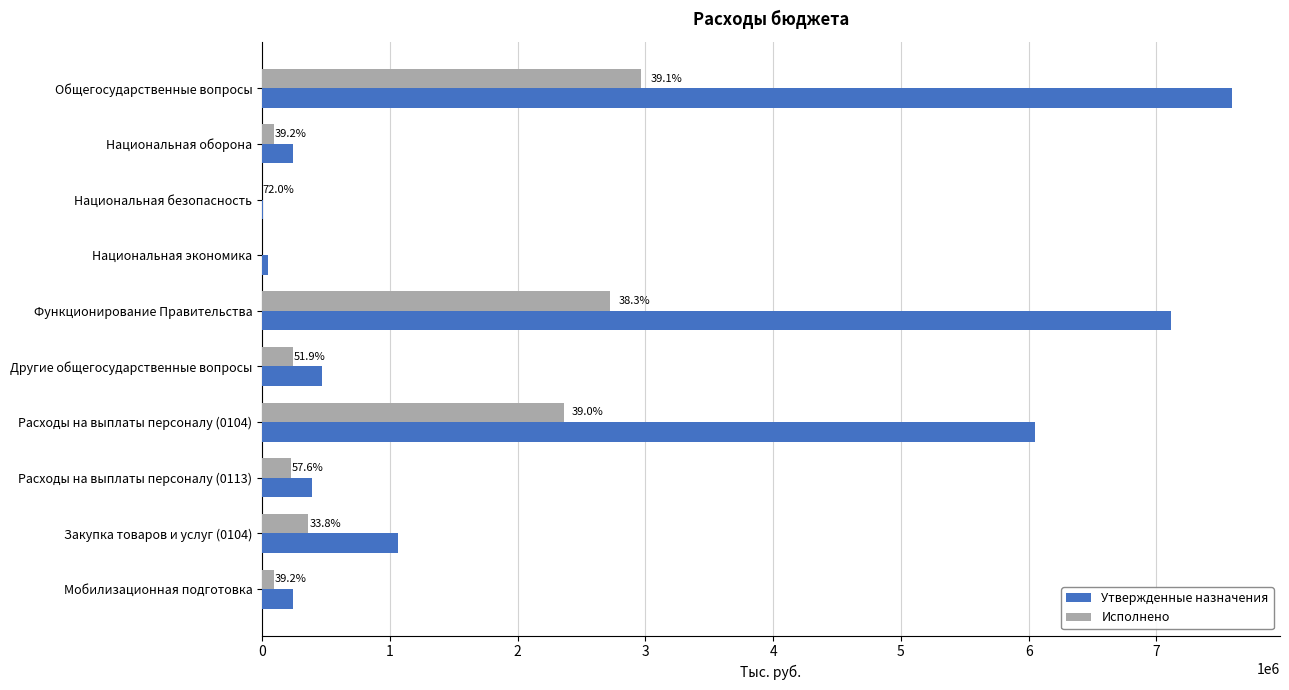

At which label is Утвержденные назначения closest to 3795750?

Расходы на выплаты персоналу (0104)